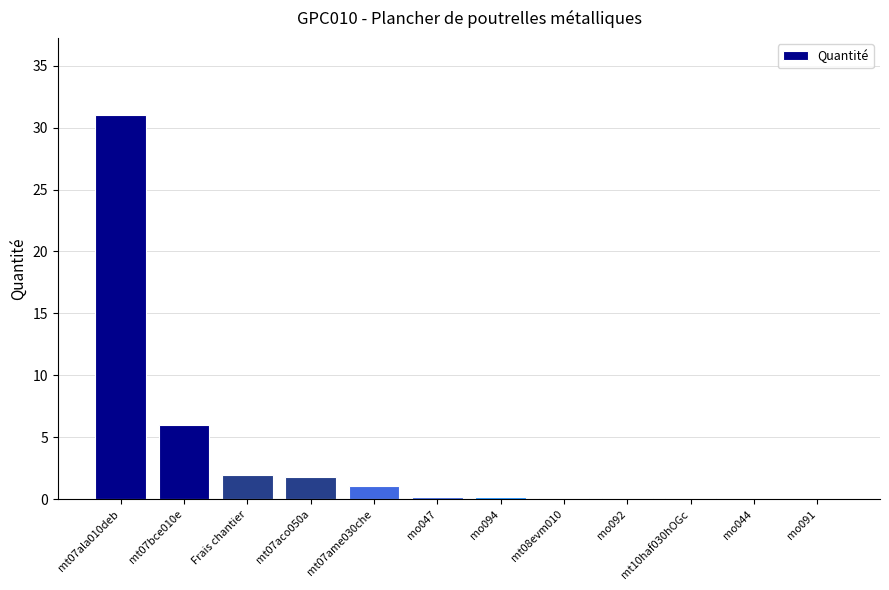

What is the ratio of the value at mt07aco050a to the value at mt07bce010e?

0.3